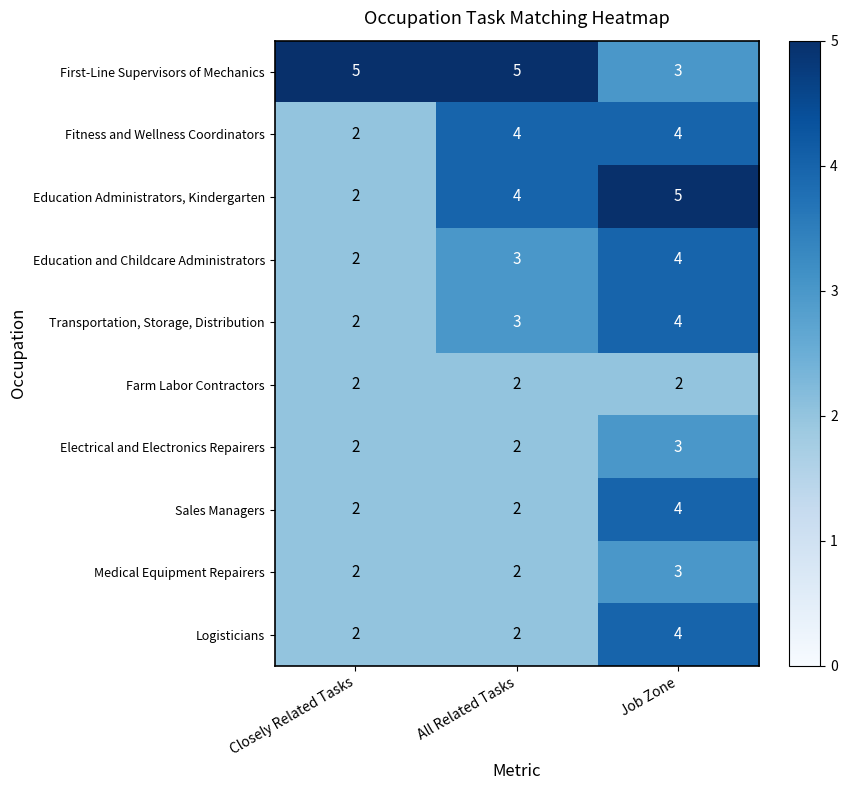

Which series has the largest range (max minus min)?

Education Administrators, Kindergarten